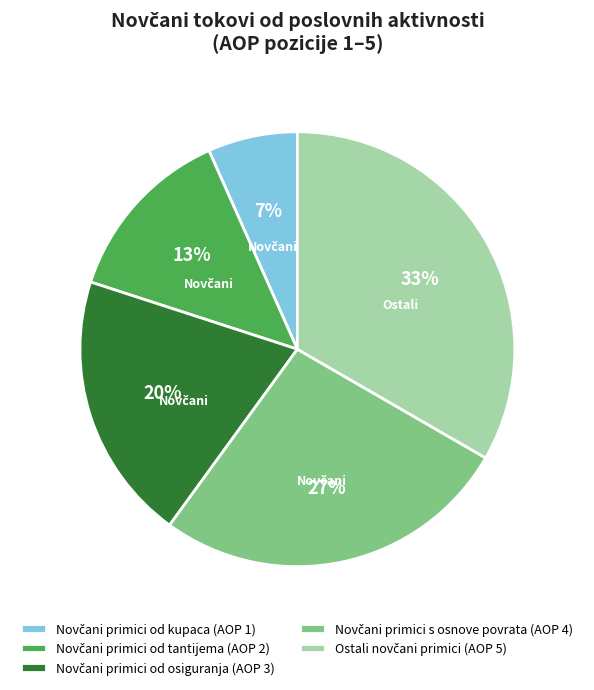

Does any single category account for the majority?

No